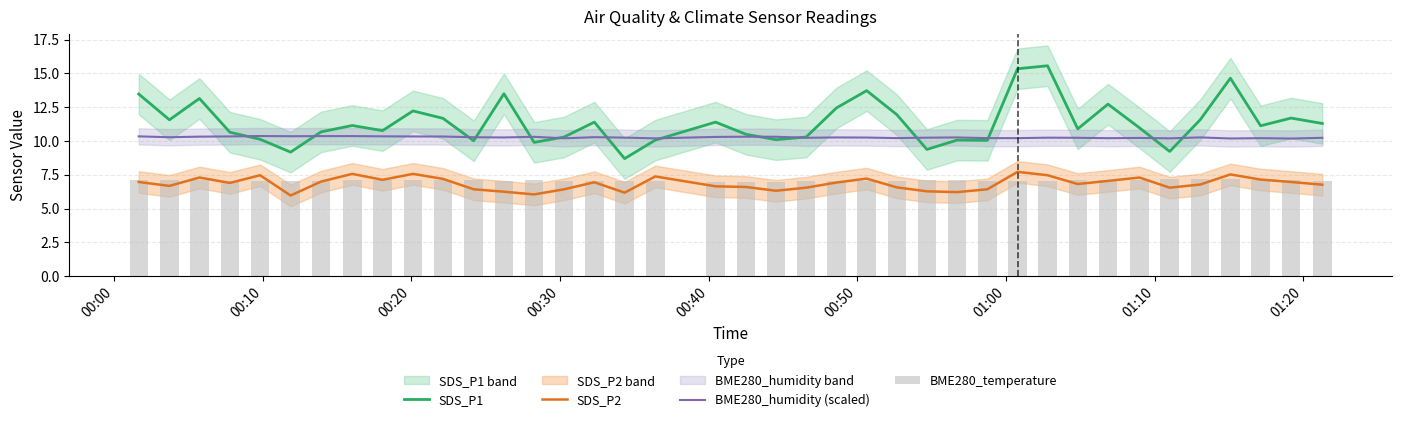

What is the lowest value of the SDS_P2 series?

6.0